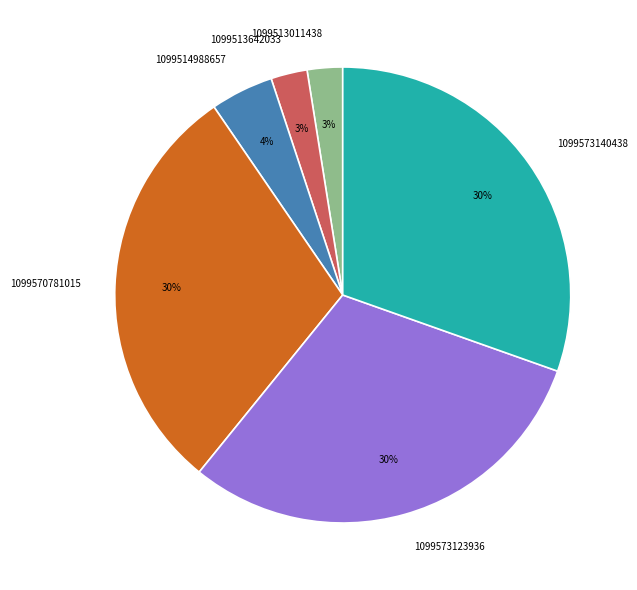

To the nearest percent, what percentage of the pie is 1099570781015?

30%